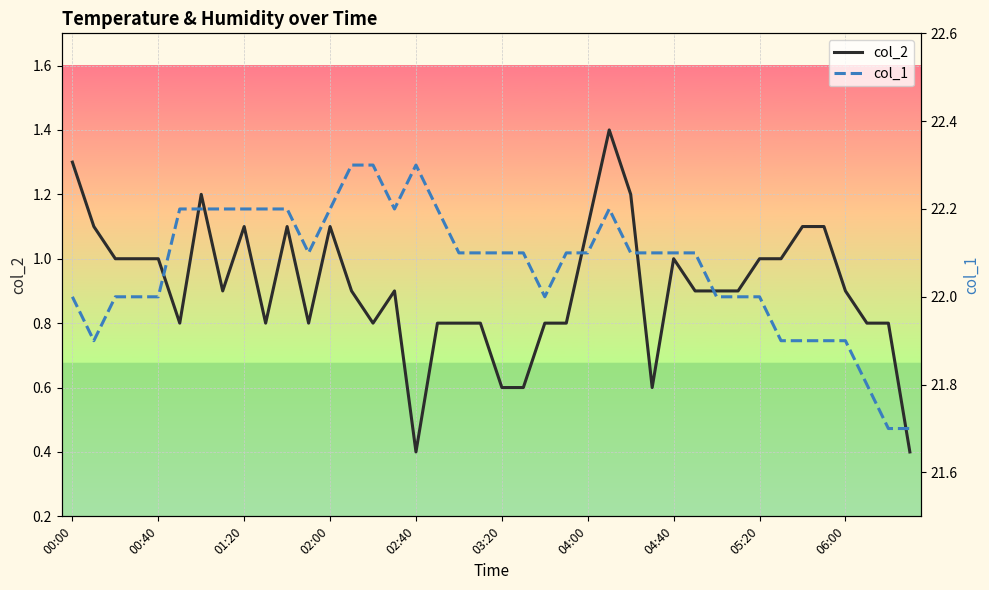

The col_2 series shows 1.5 at 06:00. True or false?

False